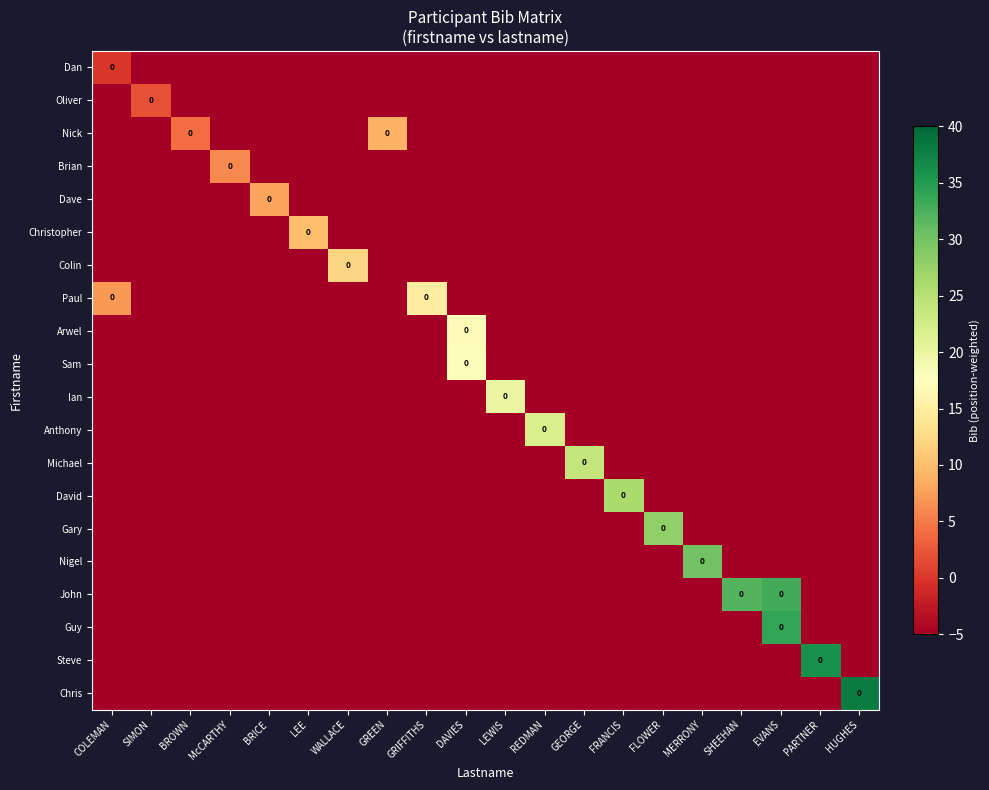

Is the value of Nigel at LEE greater than the value of Sam at FRANCIS?

No